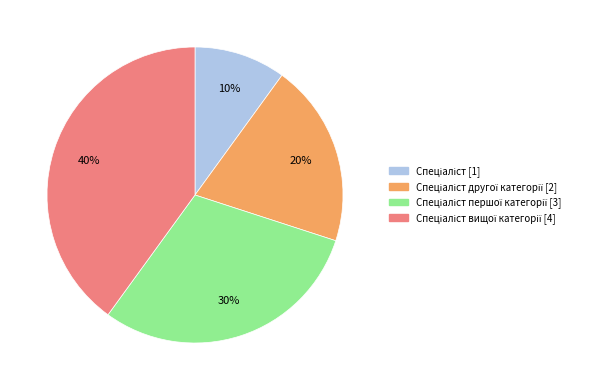

To the nearest percent, what is the difference between the largest and smallest slice percentages?

30%